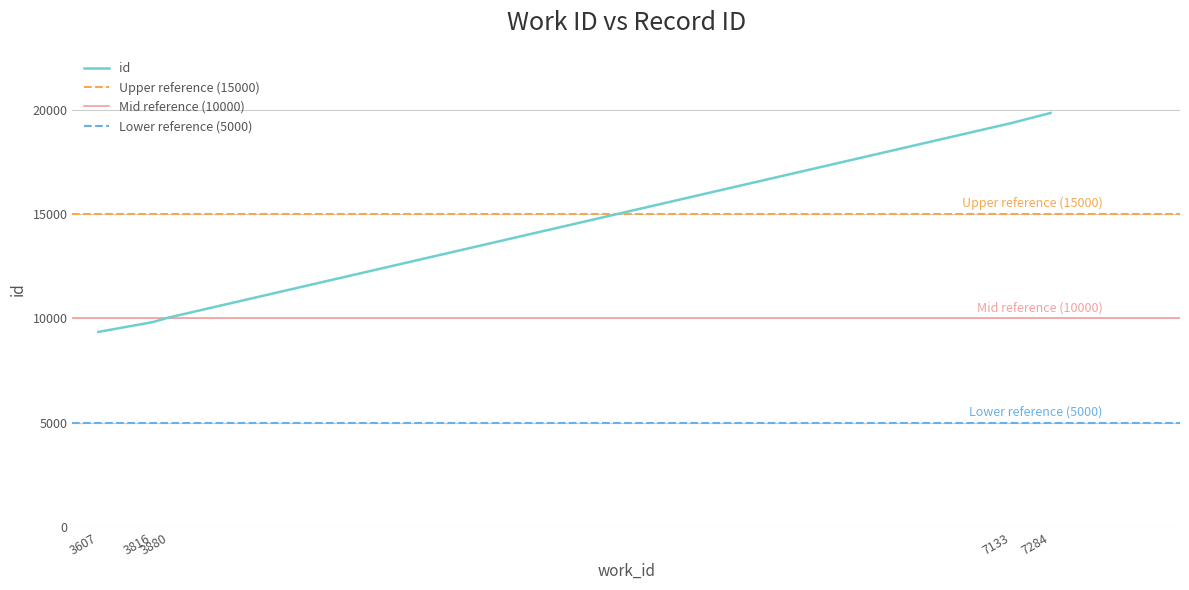

Rank the categories by value from highest to lowest.

7284, 7133, 3880, 3816, 3607